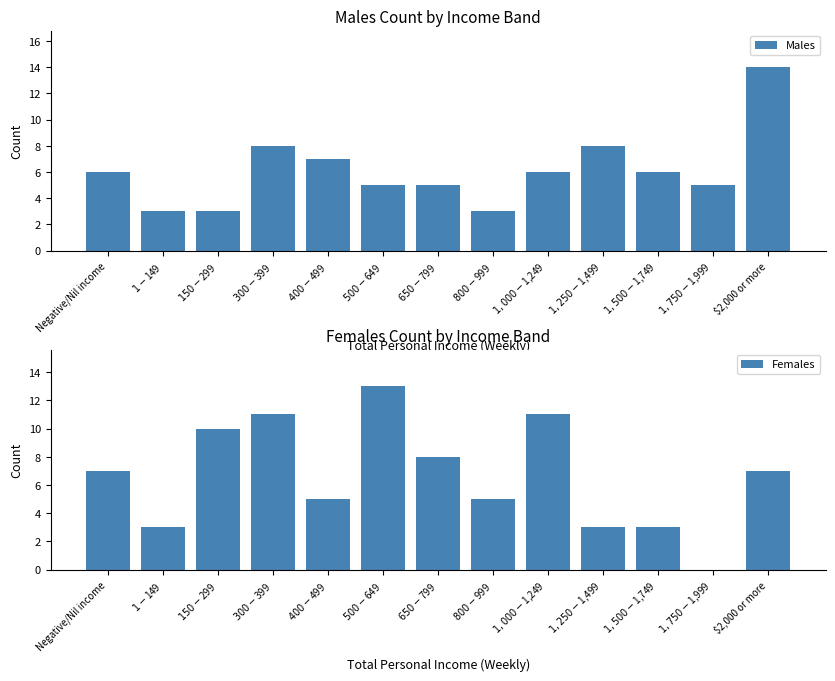

At which label is Males closest to 8?

$300-$399